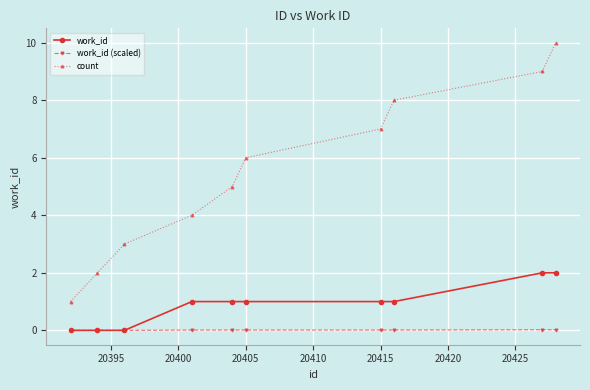

What is the highest value of the count series?

10.0